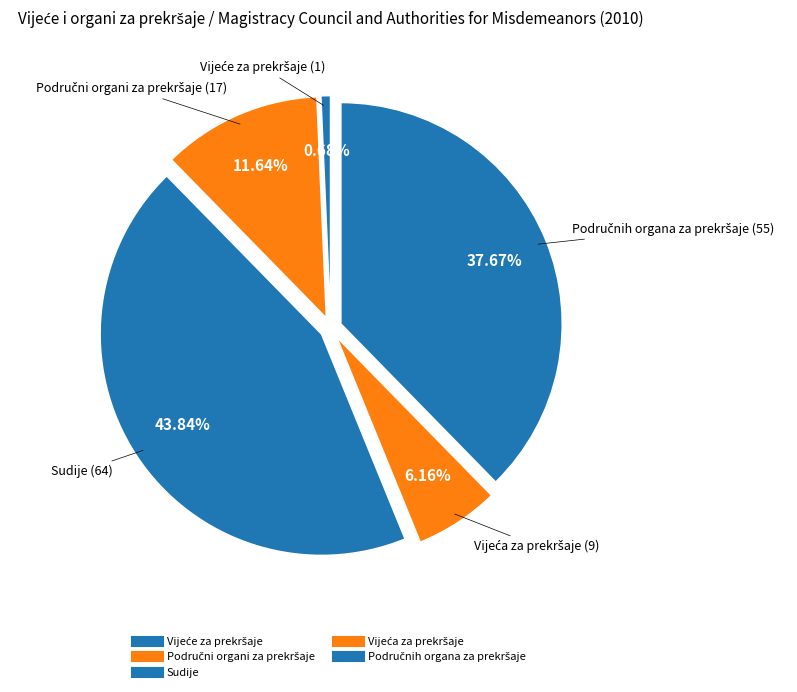

How many segments does this pie chart have?

5